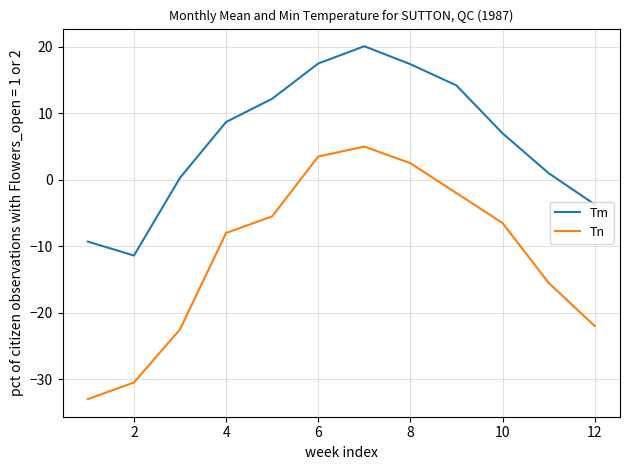

Which series has the largest range (max minus min)?

Tn